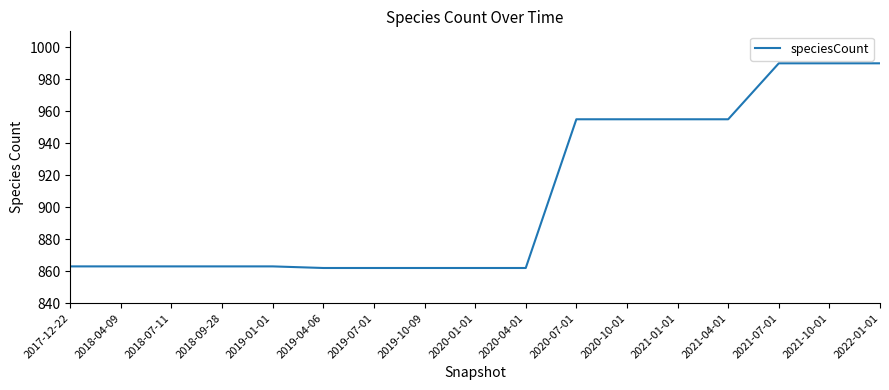

Does the chart have visible grid lines?

No